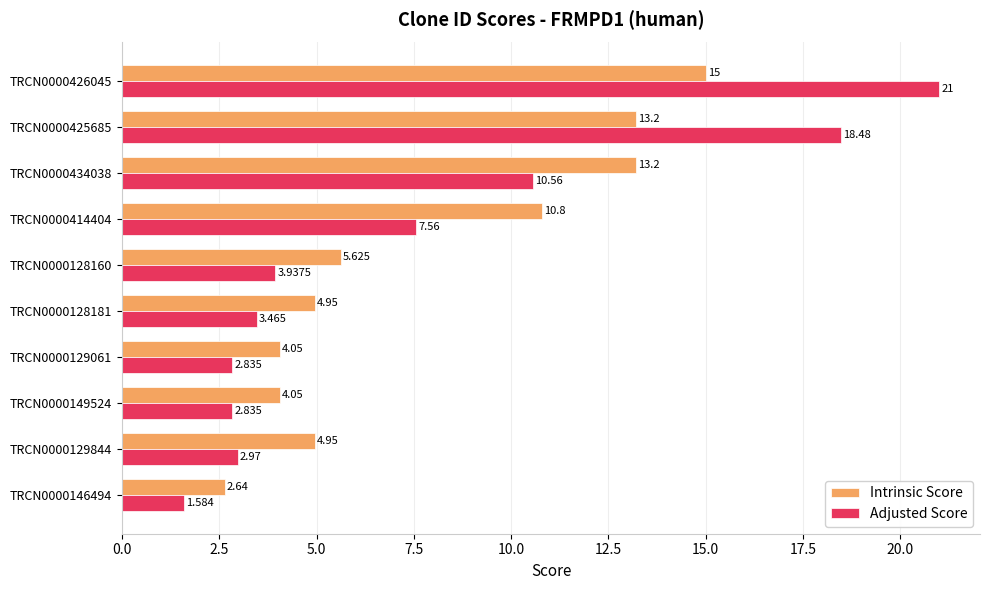

Between TRCN0000434038 and TRCN0000128160, which series saw the biggest shift?

Intrinsic Score